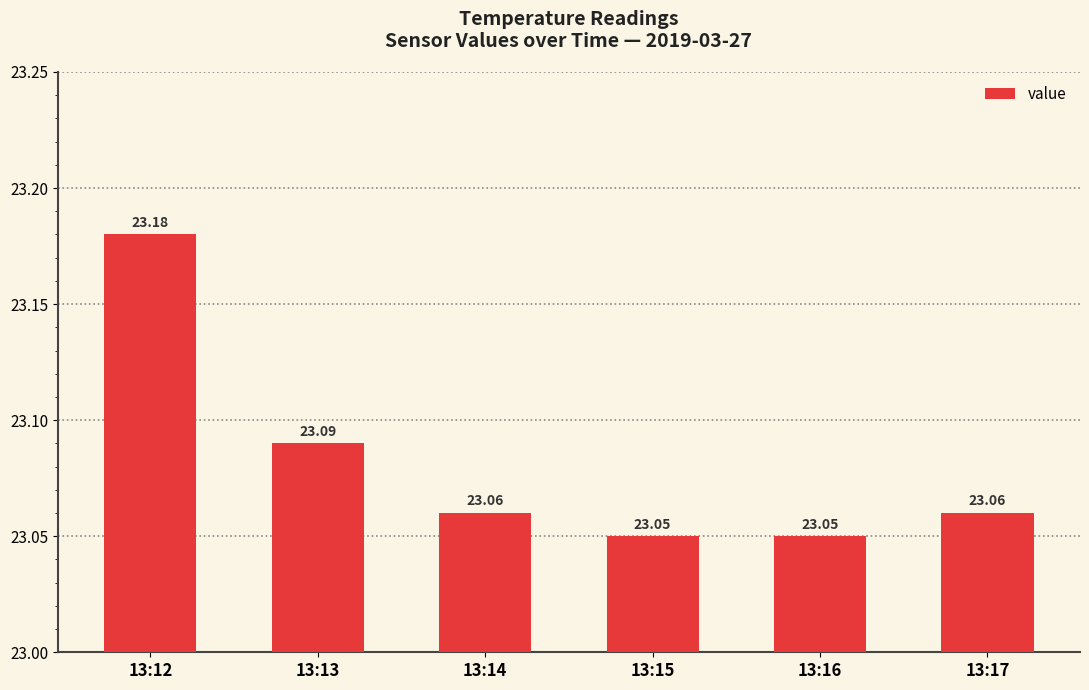

What is the change in value from 13:12 to 13:15?

-0.1